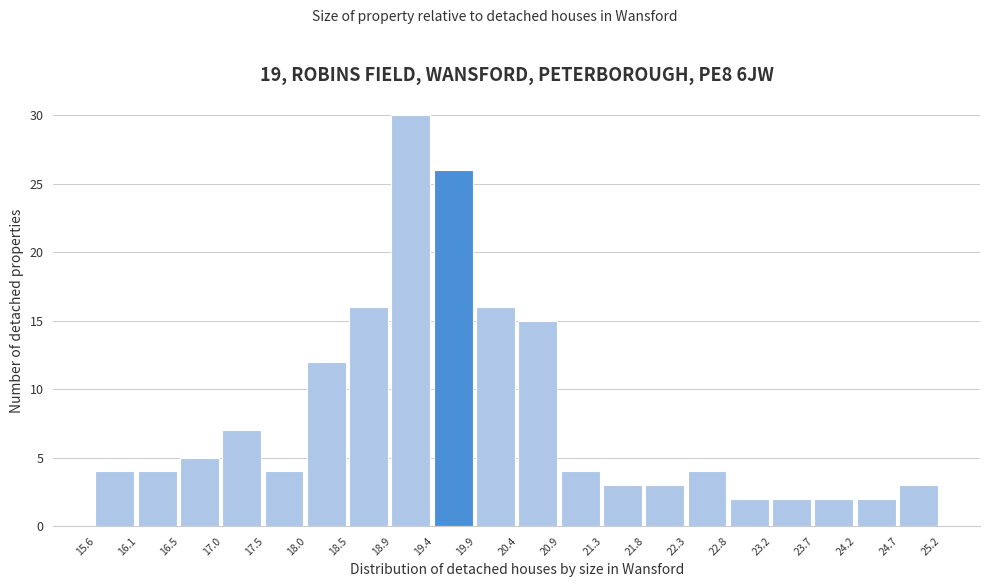

Reading left to right, list every bar in this chart as the range it spans on the x-axis followed by its height. The values are not printed on the chart, so give them approximately, as read against the axis.

15.6 to 16.1: 4
16.1 to 16.5: 4
16.5 to 17.0: 5
17.0 to 17.5: 7
17.5 to 18.0: 4
18.0 to 18.5: 12
18.5 to 18.9: 16
18.9 to 19.4: 30
19.4 to 19.9: 26
19.9 to 20.4: 16
20.4 to 20.9: 15
20.9 to 21.3: 4
21.3 to 21.8: 3
21.8 to 22.3: 3
22.3 to 22.8: 4
22.8 to 23.2: 2
23.2 to 23.7: 2
23.7 to 24.2: 2
24.2 to 24.7: 2
24.7 to 25.2: 3